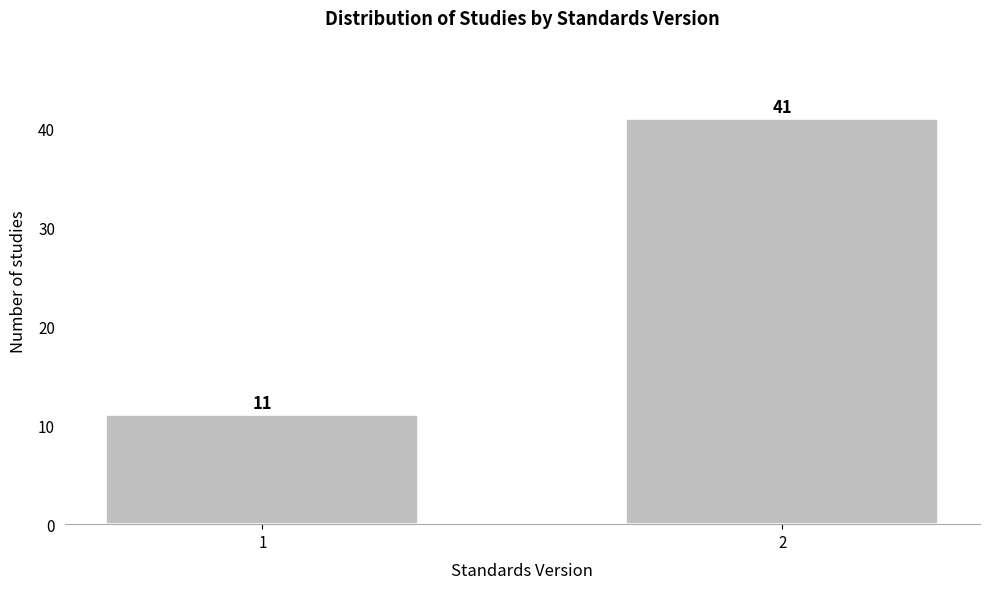

Reading left to right, what are all the values shown in this chart?

11	41